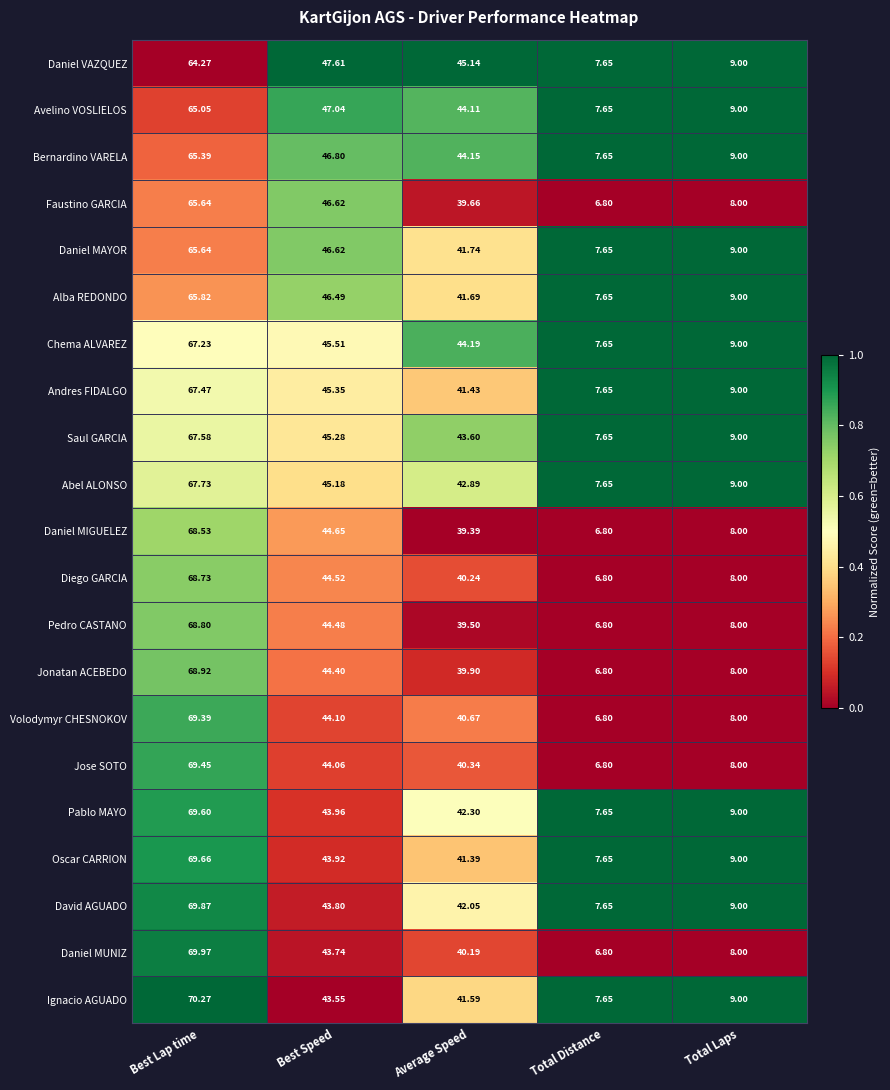

At which label does Daniel MAYOR first exceed 41?

Best Lap time